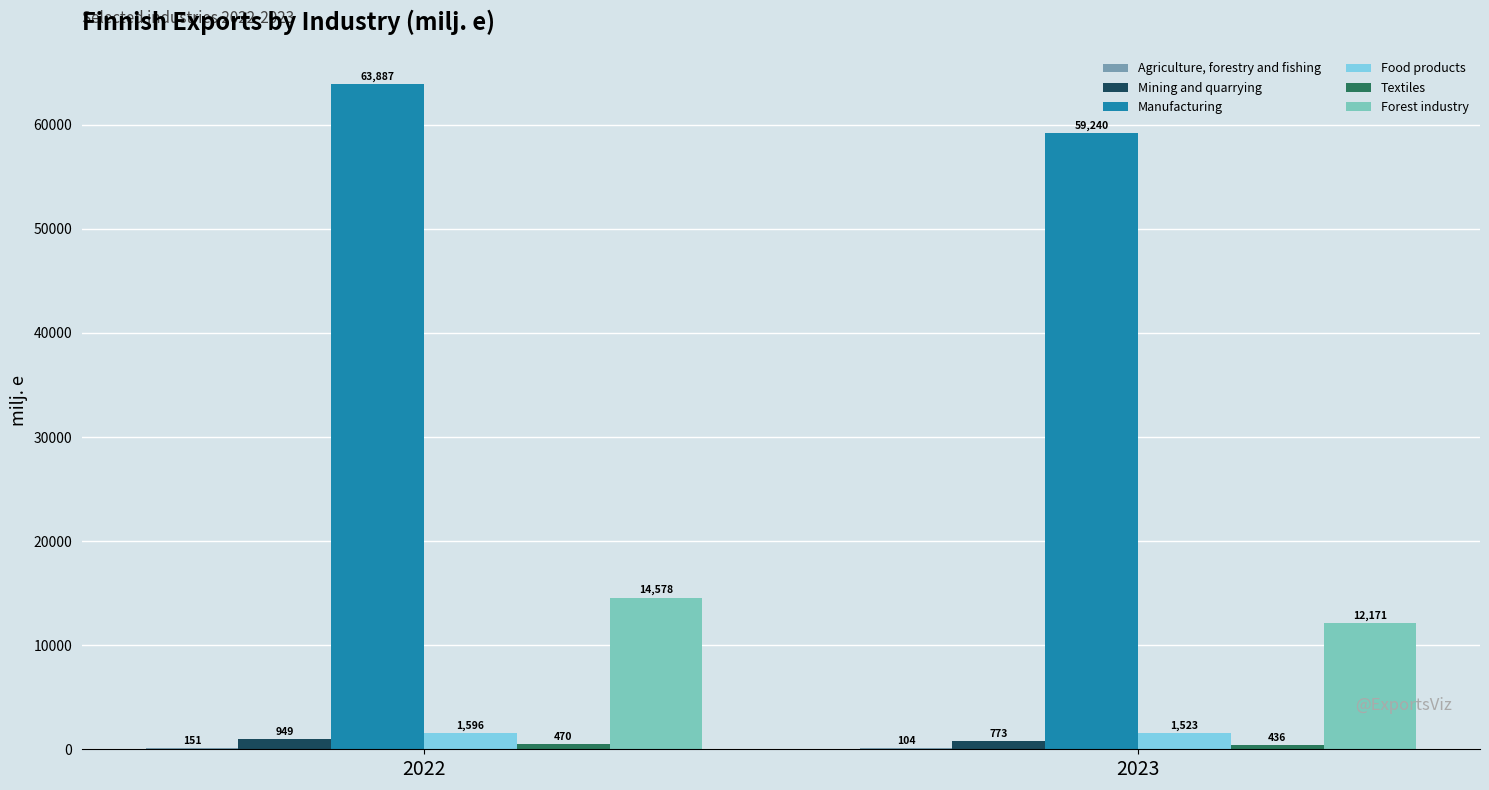

What is the difference between the Manufacturing values at 2023 and 2022?

4647.5